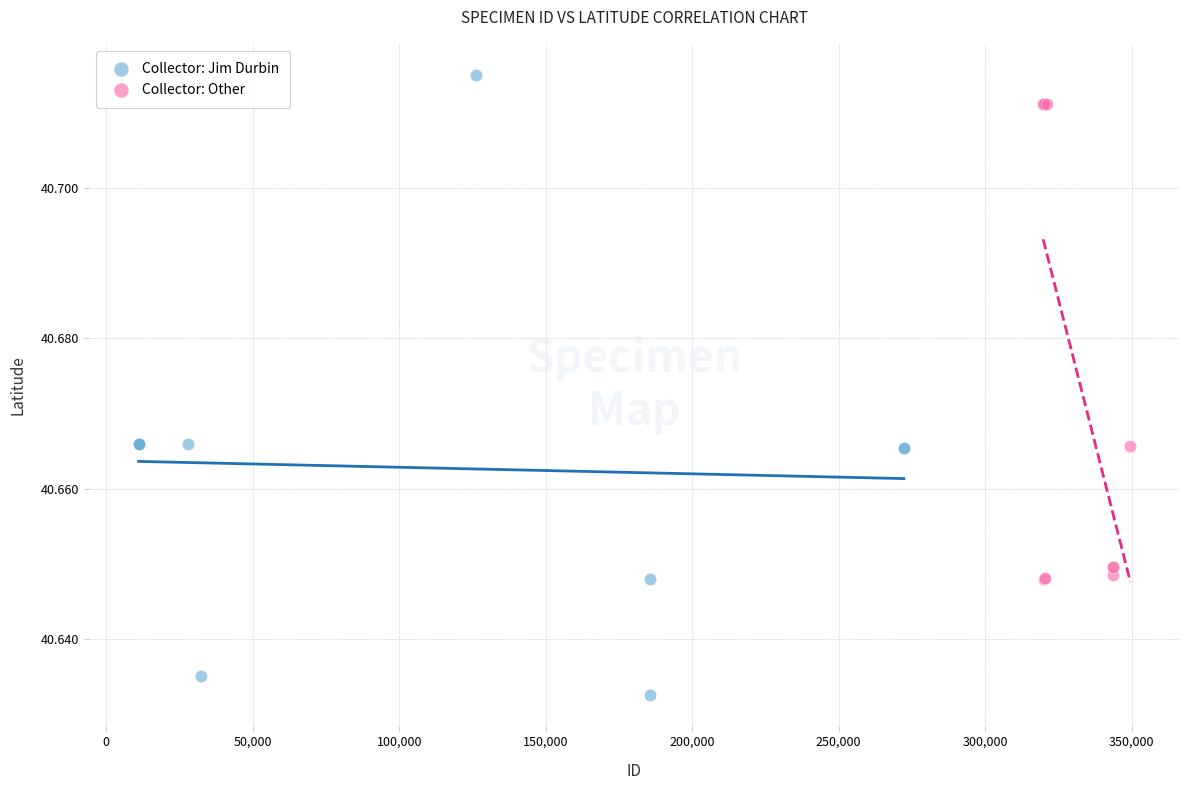

Which series reaches the minimum Y coordinate?

Collector: Jim Durbin